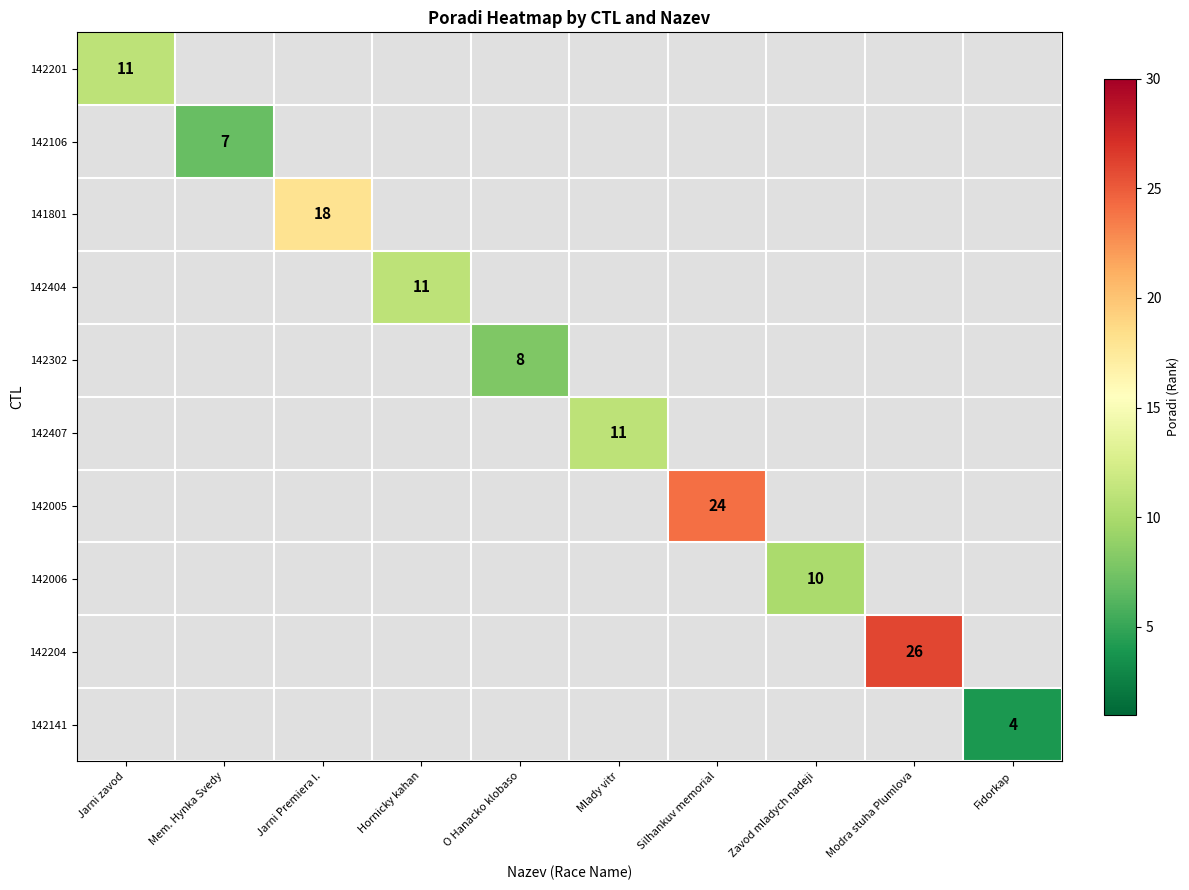

Which has a higher value, O Hanacko klobaso or Mlady vitr?

Mlady vitr